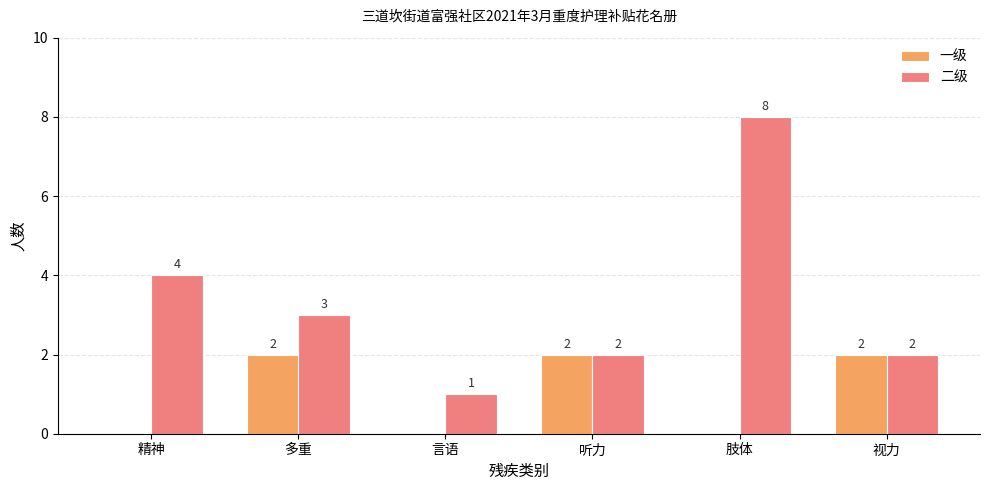

Between 言语 and 听力, which series saw the biggest shift?

一级